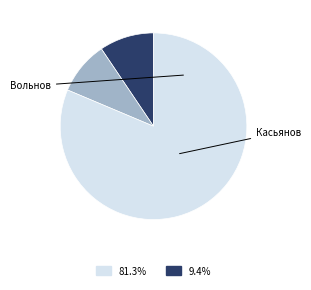

Does any single category account for the majority?

Yes